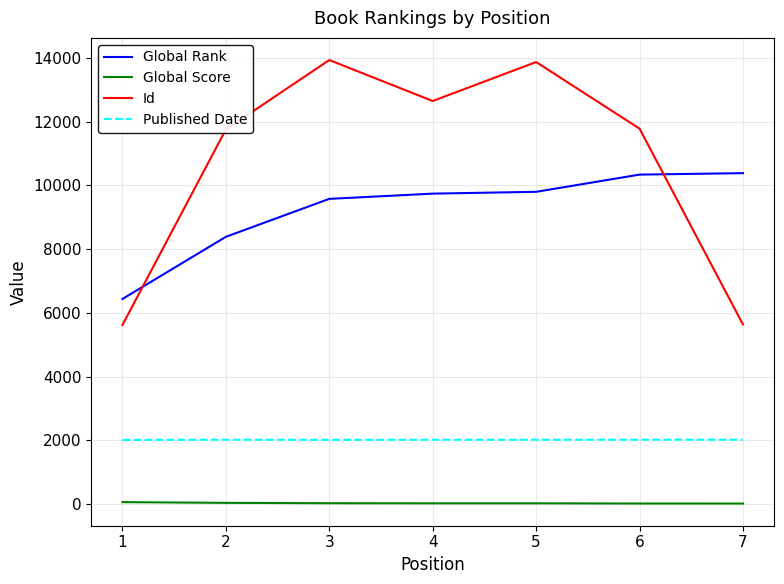

What are all the series names shown in the legend?

Global Rank, Global Score, Id, Published Date